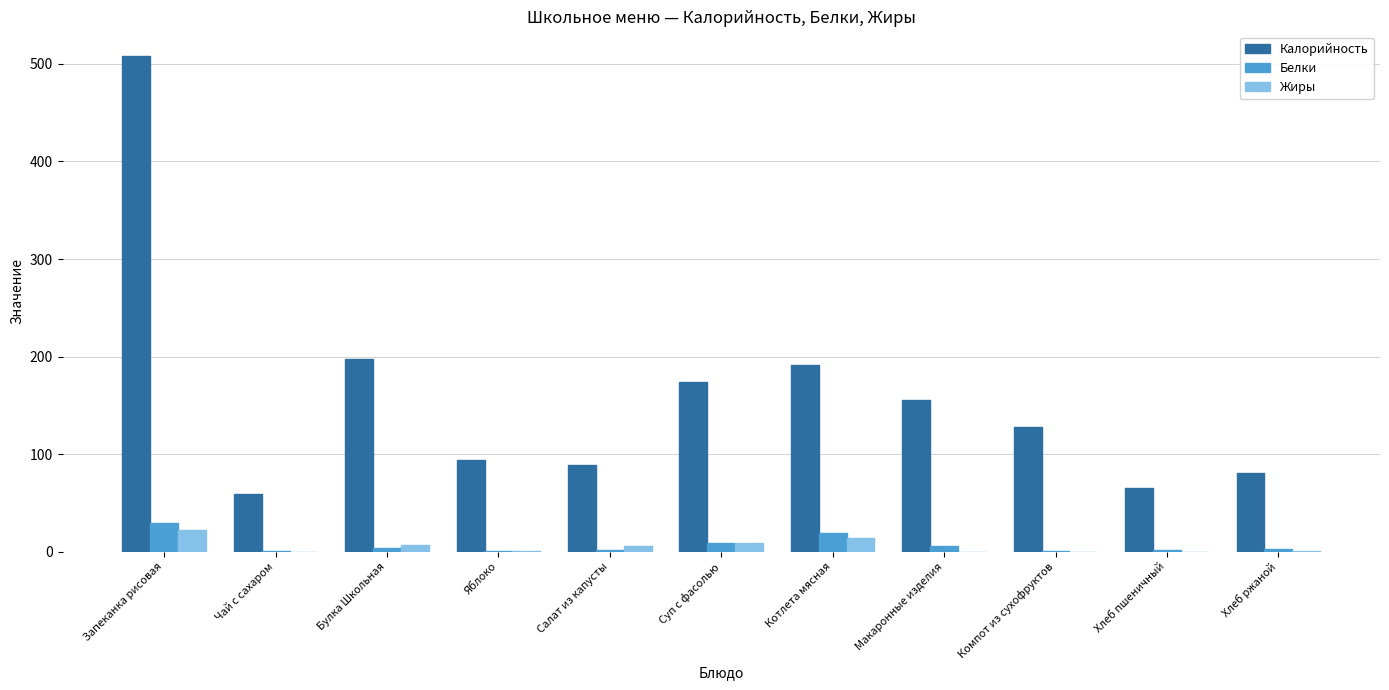

Where does the Белки series first go above 3?

Запеканка рисовая